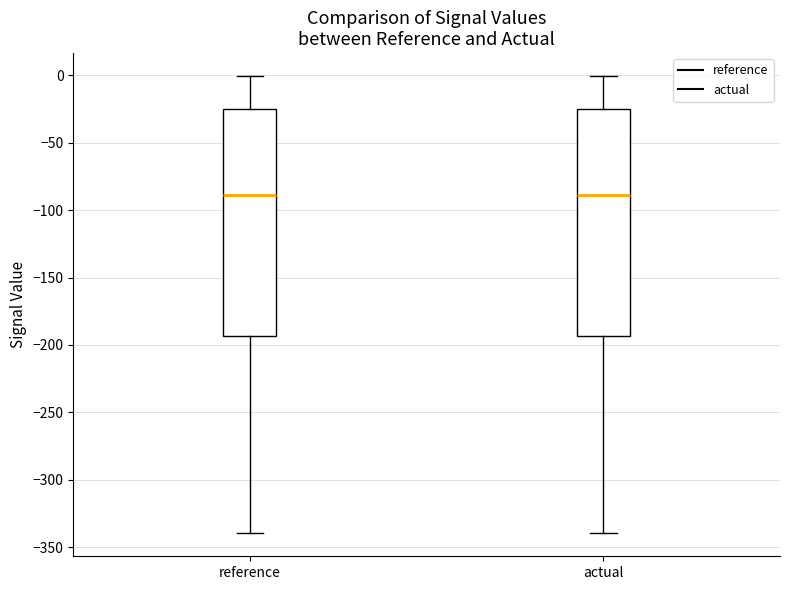

Reading left to right, read every box against the y-axis: the position of its median line, the range the box covers, and the ends of its whiskers. The values are not printed on the chart, so give them approximately, as read against the axis.

reference: median -90, box -195 to -25, whiskers -340 to 0
actual: median -90, box -195 to -25, whiskers -340 to 0